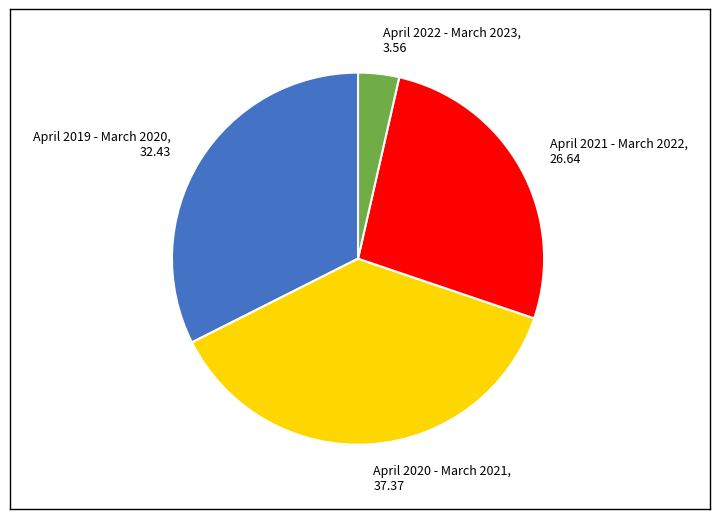

What is the ratio of the value at April 2019 - March 2020, 32.43 to the value at April 2021 - March 2022, 26.64?

1.2